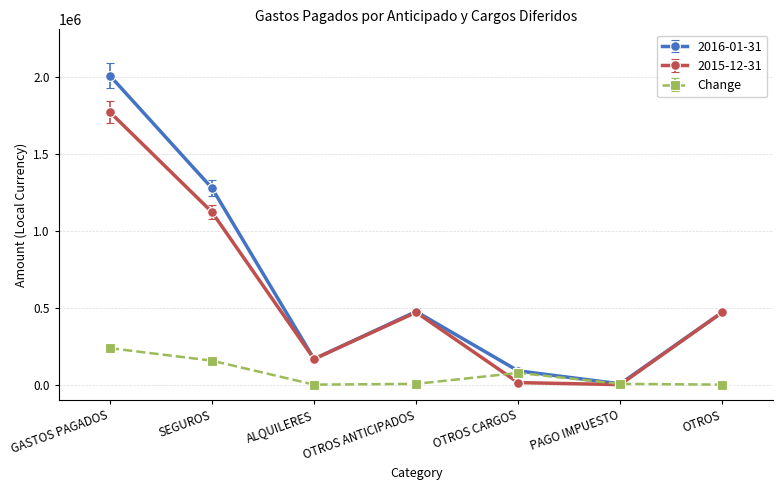

True or false: Change has a value of 120637.4 at OTROS.

False